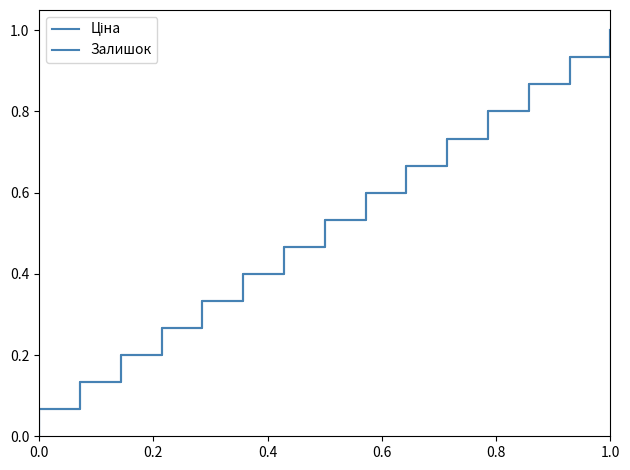

True or false: Ціна and Залишок cross at least once.

False